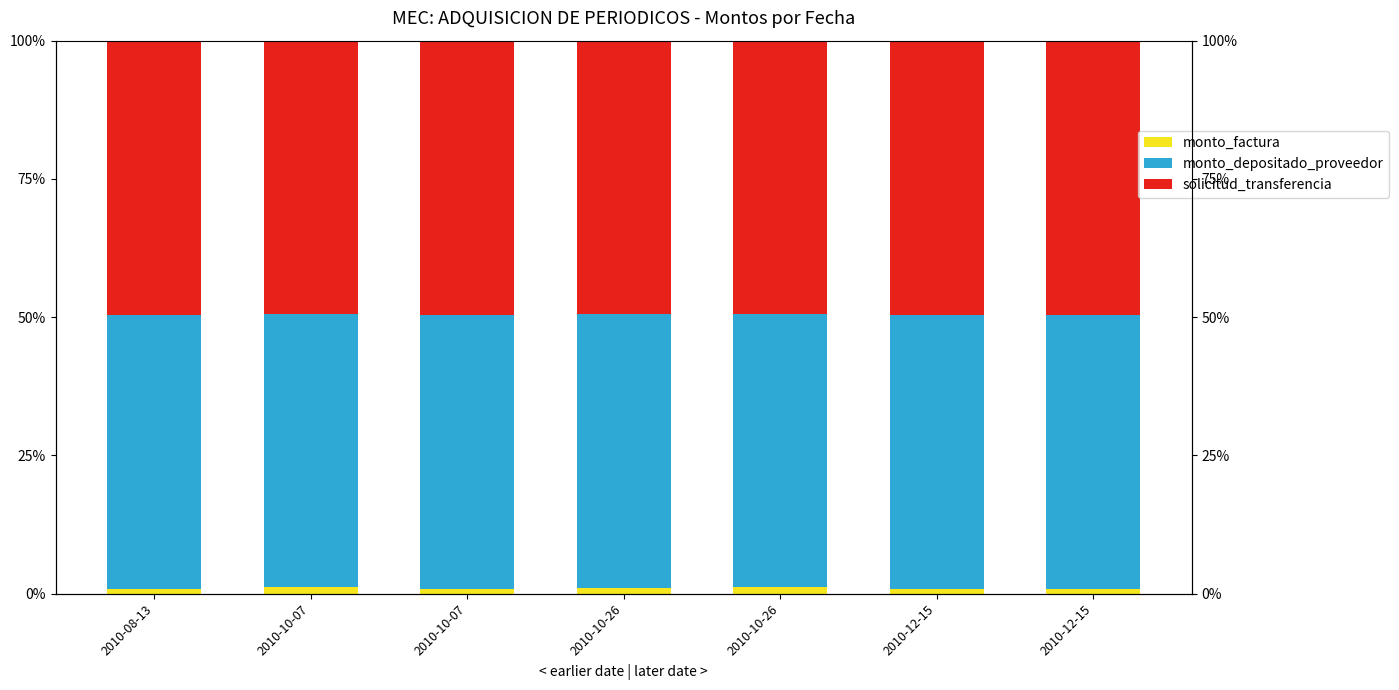

How many groups of bars are there?

7